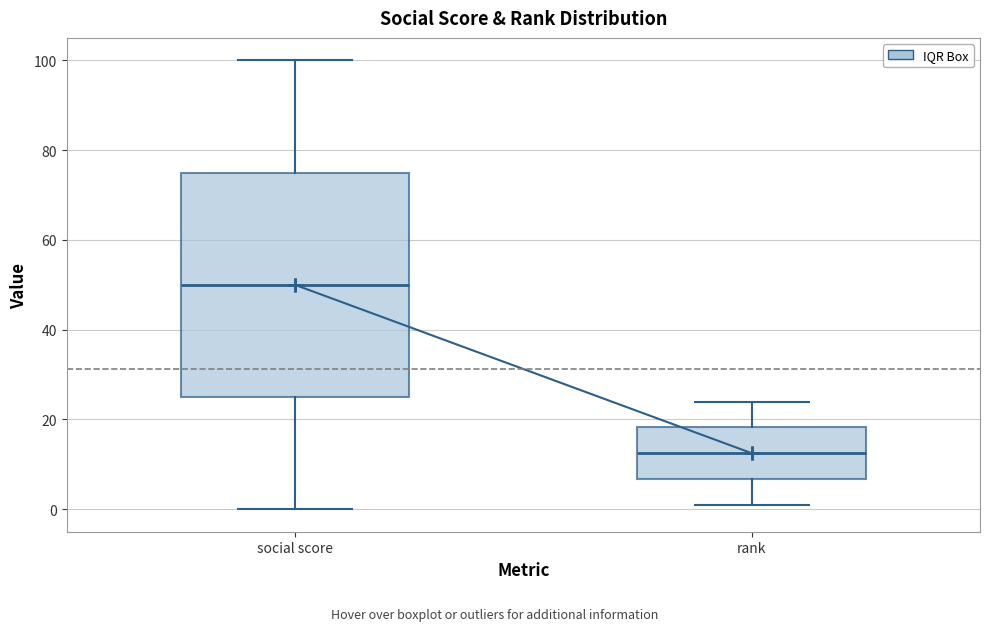

Which box's median line is the lowest?

rank